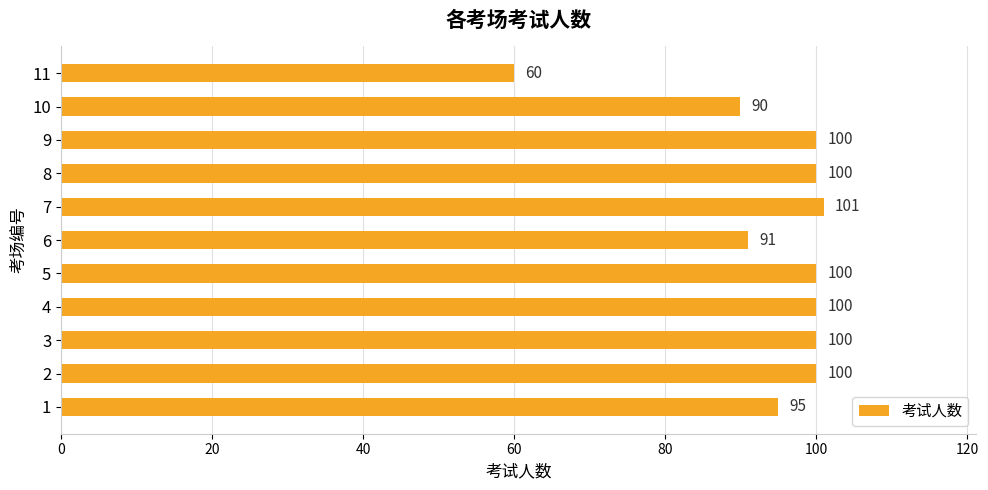

Reading top to bottom, what are all the values shown in this chart?

60	90	100	100	101	91	100	100	100	100	95